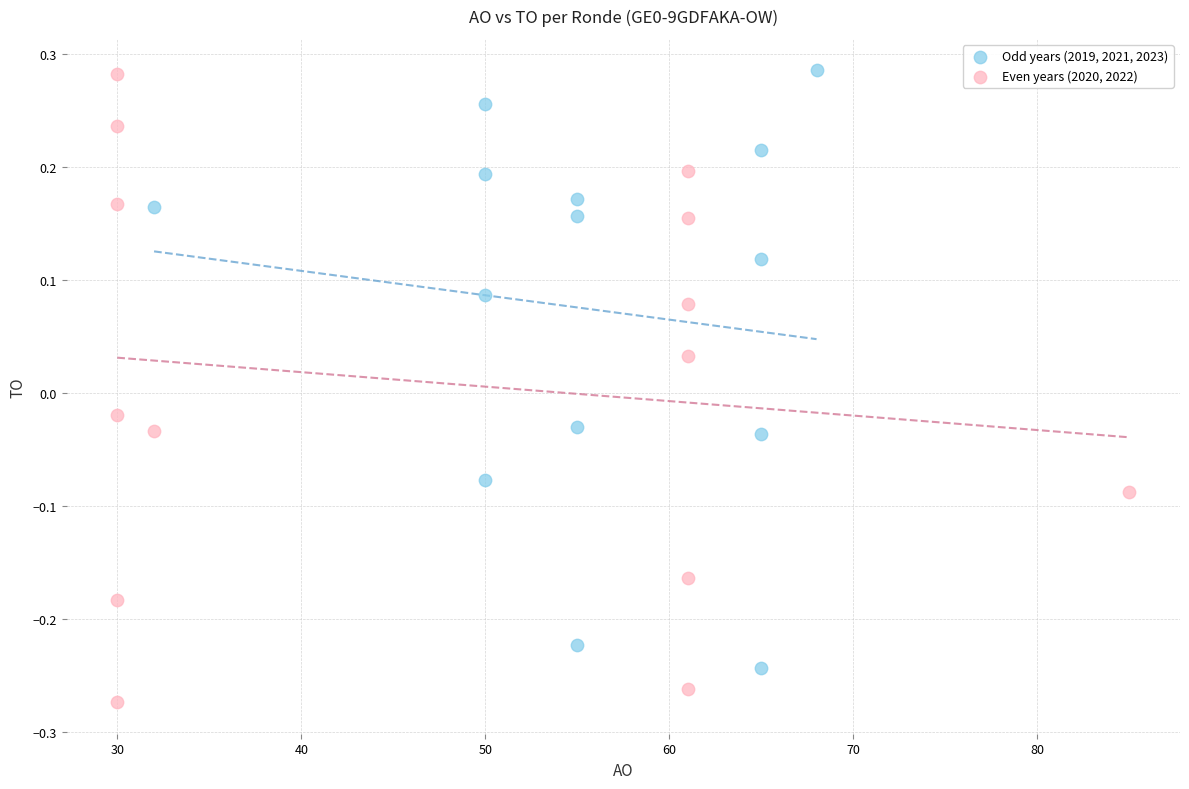

What are all the series names shown in the legend?

Odd years (2019, 2021, 2023), Even years (2020, 2022)